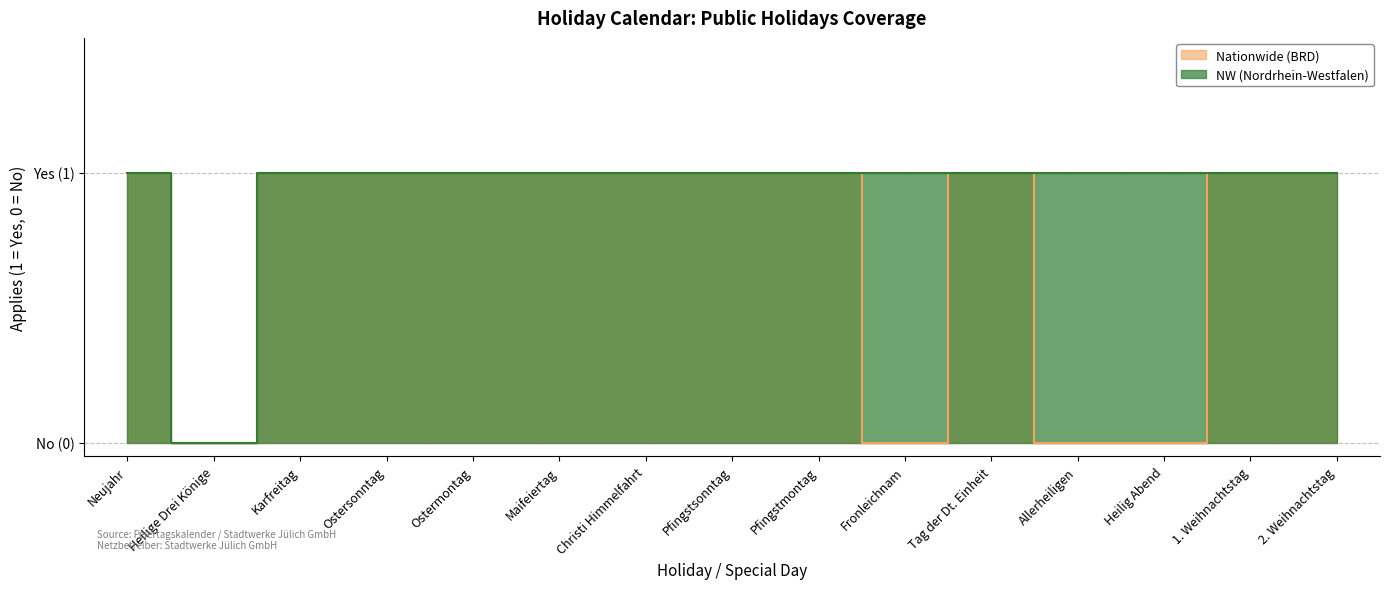

Rank the series at Christi Himmelfahrt from lowest to highest value.

Nationwide (BRD), NW (Nordrhein-Westfalen)